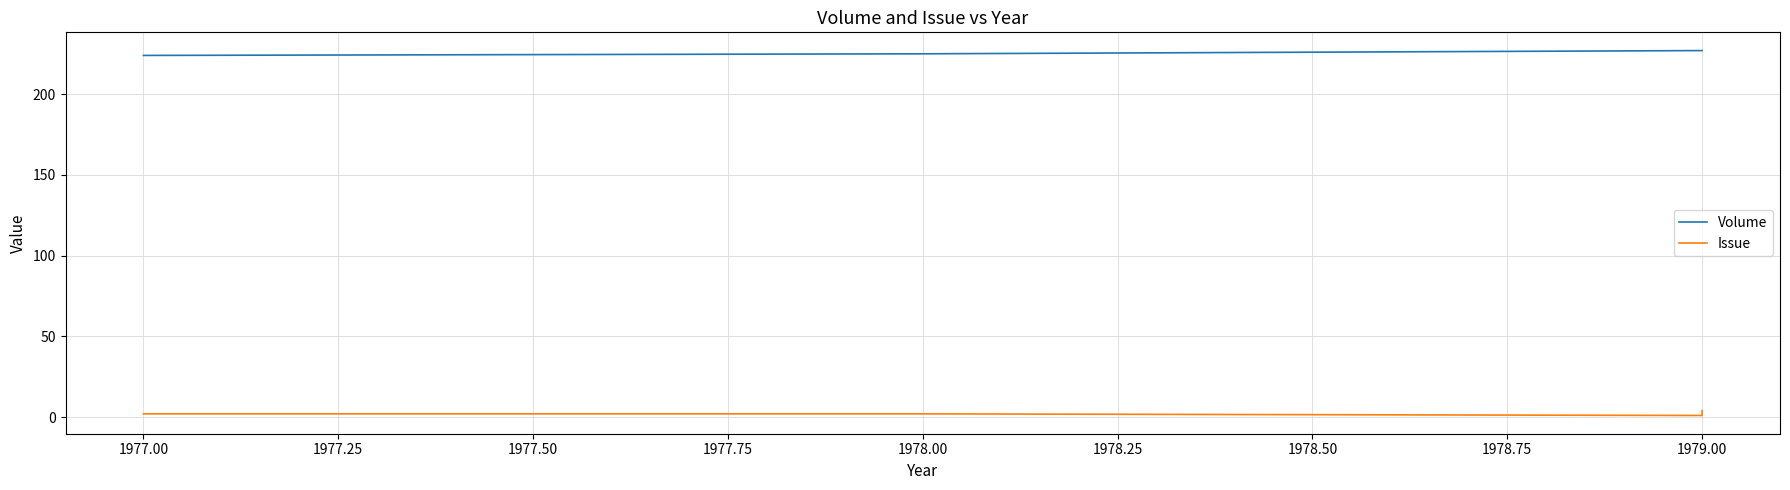

List the series in order of their overall mean, highest first.

Volume, Issue